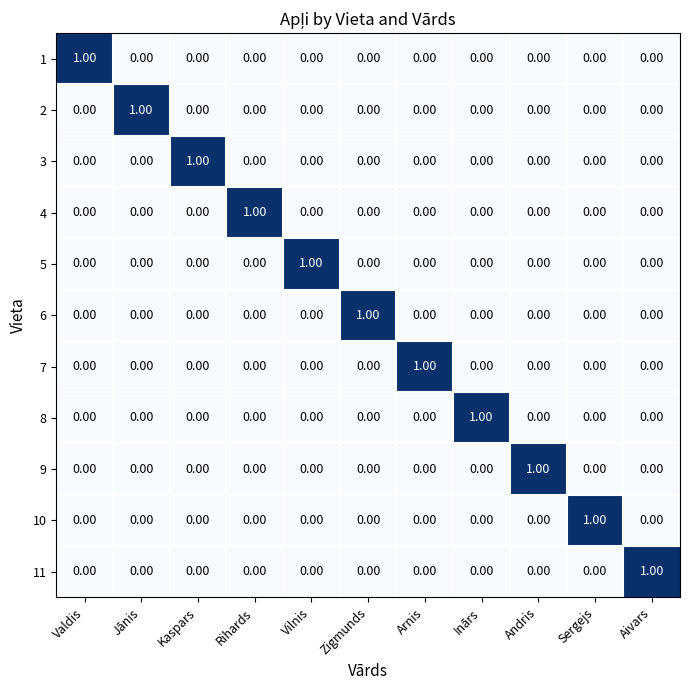

At how many categories does at least one series exceed 0?

11